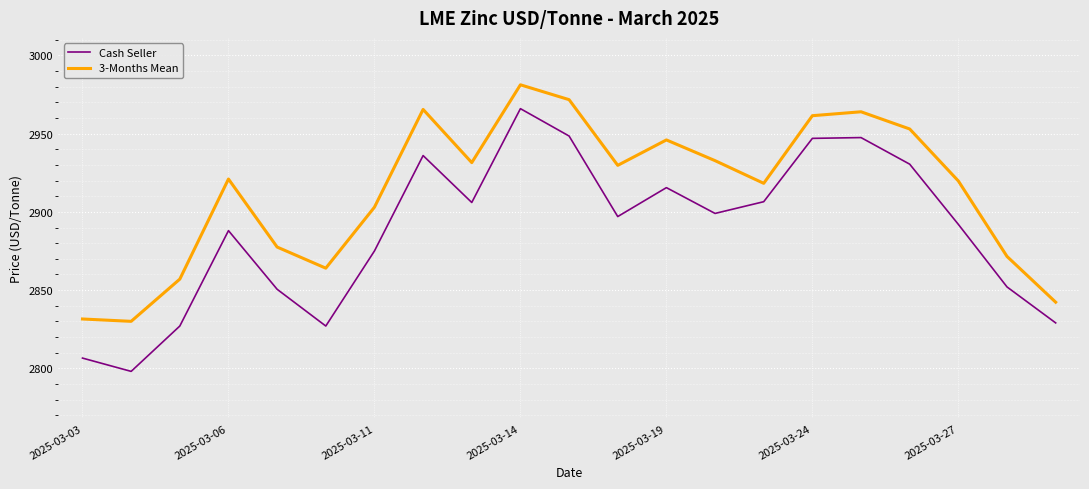

Which series has the largest total across all categories?

3-Months Mean